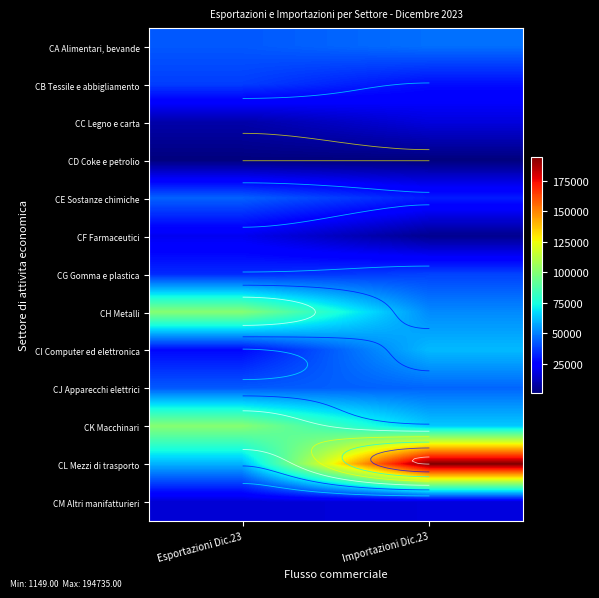

Is it true that CC Legno e carta equals 2424 at Esportazioni Dic.23?

False